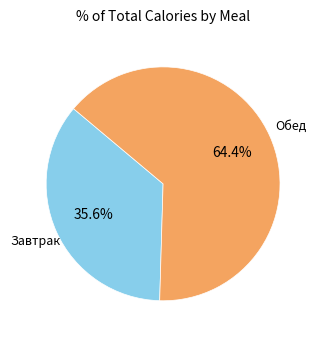

Which slice represents more than half of the pie?

Обед